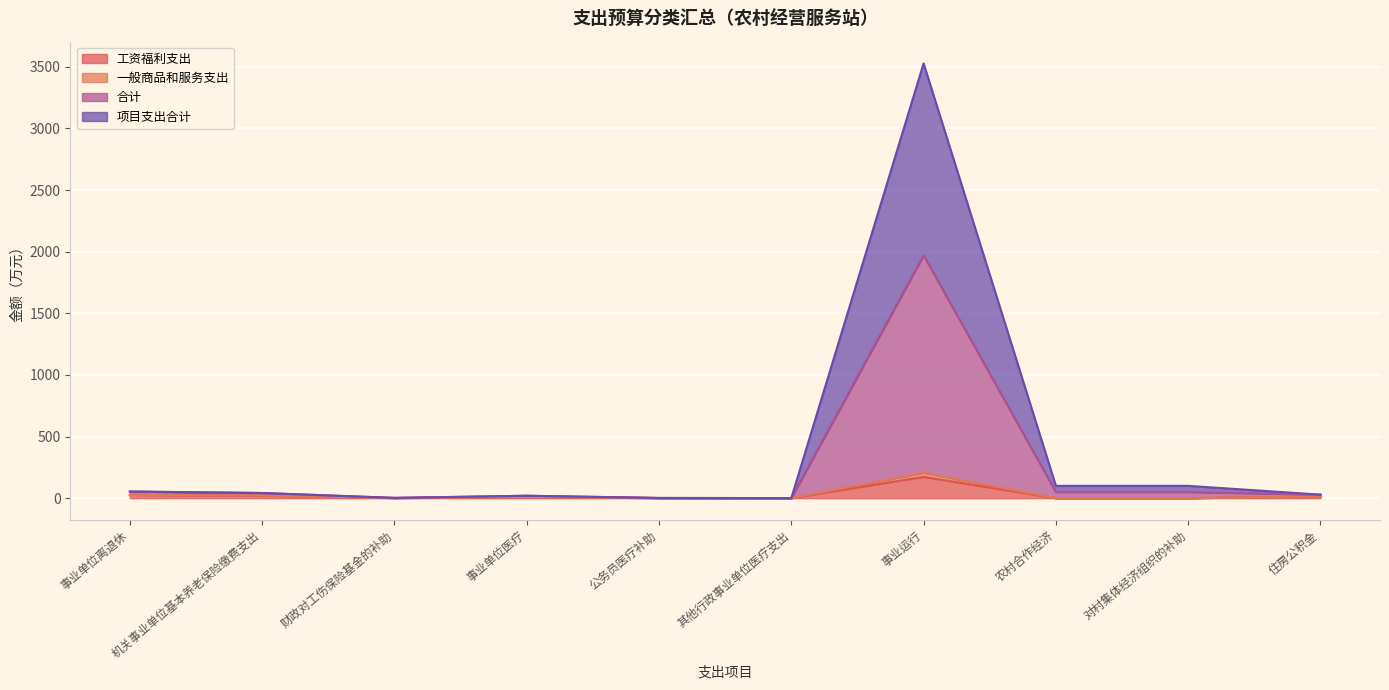

What is the sum of all 工资福利支出 values?

247.4